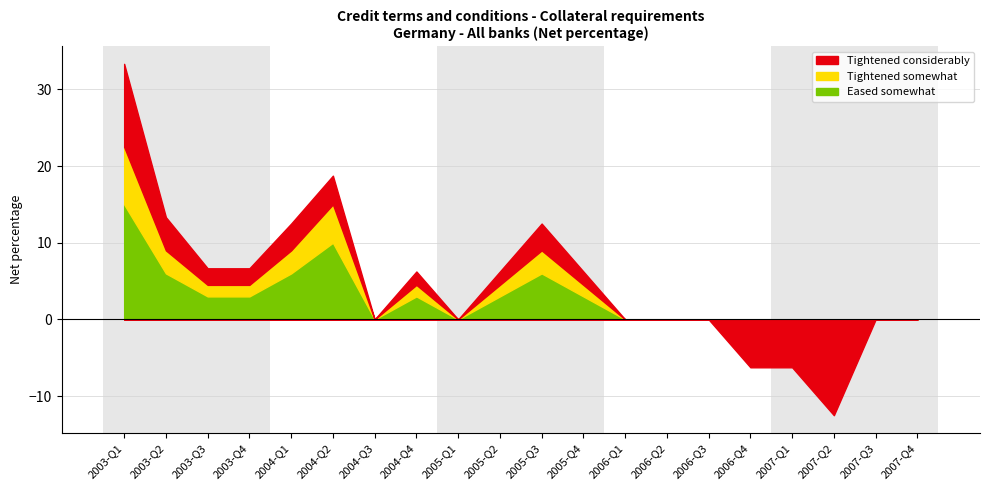

What is the sum of all values?

97.5